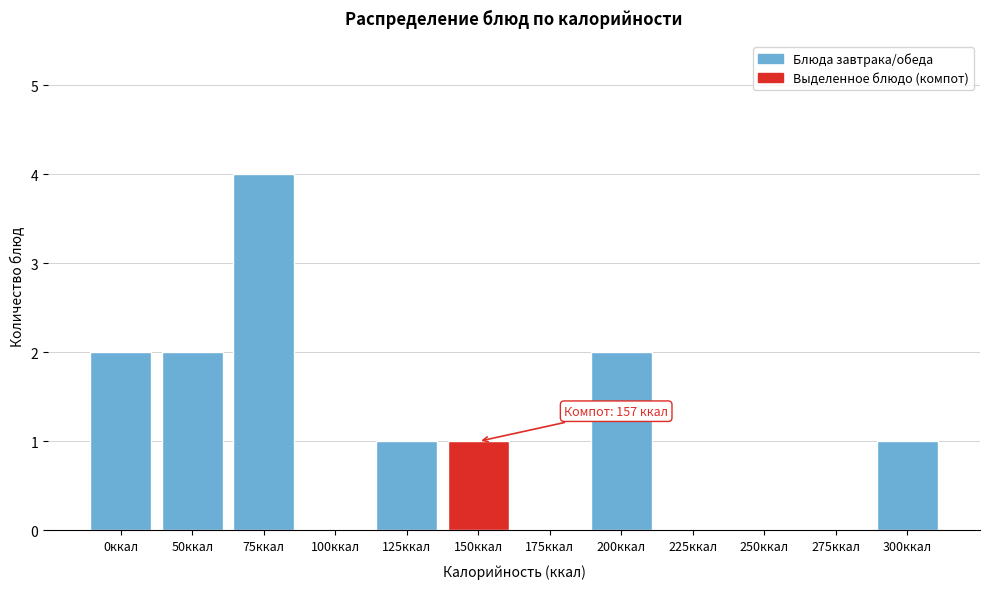

Reading right to left, what are all the values shown in this chart?

300ккал=1	275ккал=0	250ккал=0	225ккал=0	200ккал=2	175ккал=0	150ккал=1	125ккал=1	100ккал=0	75ккал=4	50ккал=2	0ккал=2